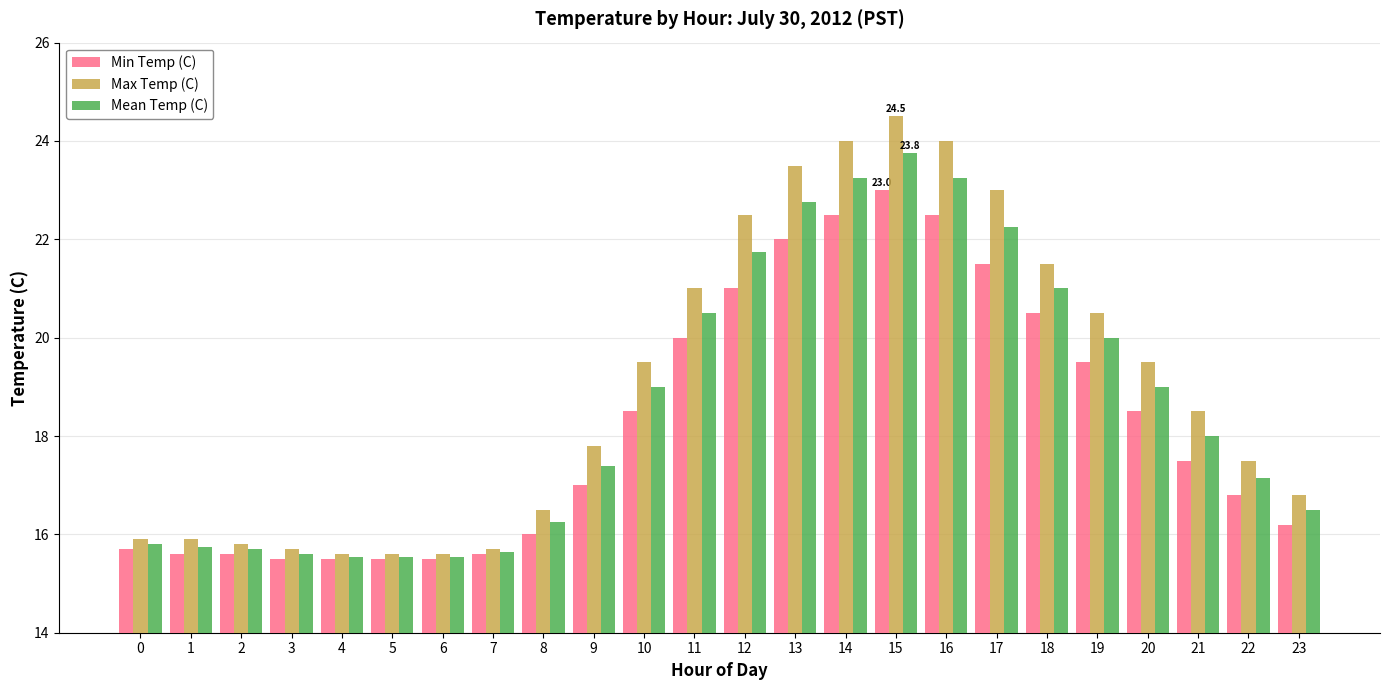

What is the difference between the Max Temp (C) values at 11 and 19?

0.5